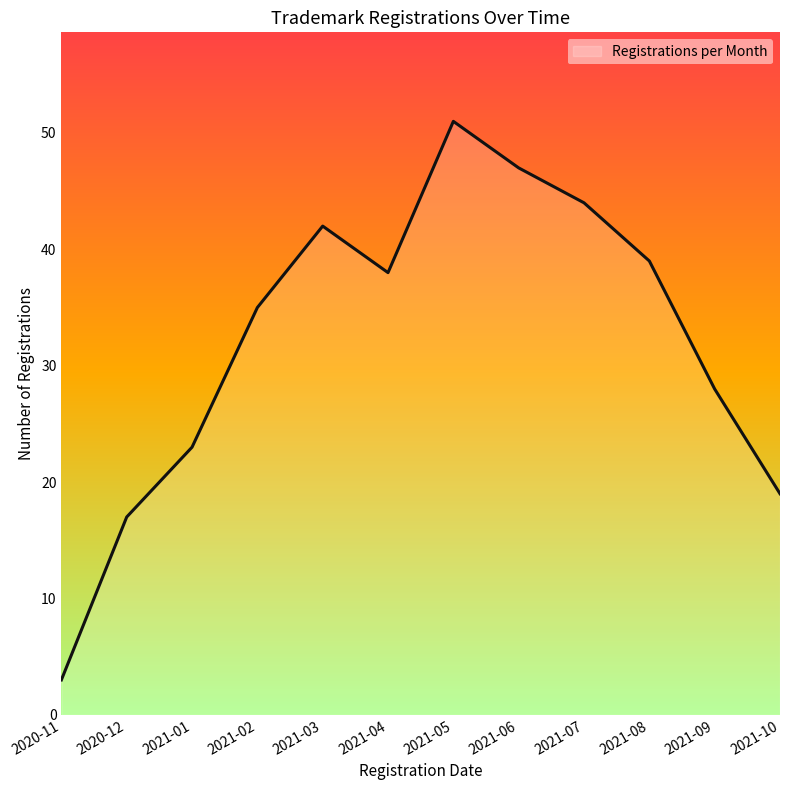

What is the greatest value displayed?

51